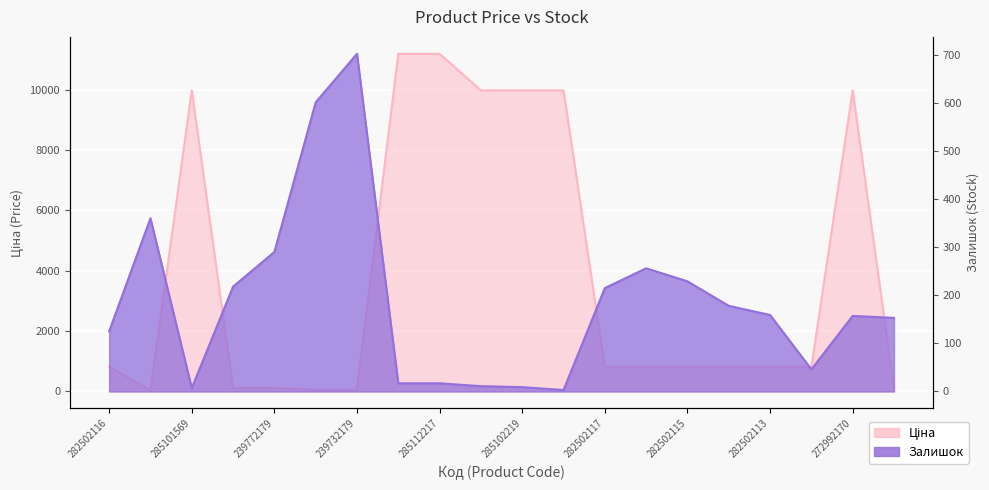

Reading right to left, extract all data points from this chart.

Ціна: 239772130=114.1	272992170=9975.0	282502112=818.5	282502113=818.5	282502114=818.5	282502115=818.5	282502110=818.5	282502117=818.5	285102218=9975.0	285102219=9975.0	285102221=9975.0	285112217=11188.2	285112220=11188.2	239732179=57.0	239732195=57.0	239772179=114.1	239772195=114.1	285101569=9975.0	283972211=32.0	282502116=818.5
Залишок: 239772130=153.0	272992170=157.0	282502112=46.0	282502113=159.0	282502114=178.0	282502115=229.0	282502110=256.0	282502117=215.0	285102218=3.0	285102219=9.0	285102221=11.0	285112217=17.0	285112220=17.0	239732179=702.0	239732195=601.0	239772179=290.0	239772195=218.0	285101569=7.0	283972211=360.0	282502116=125.0